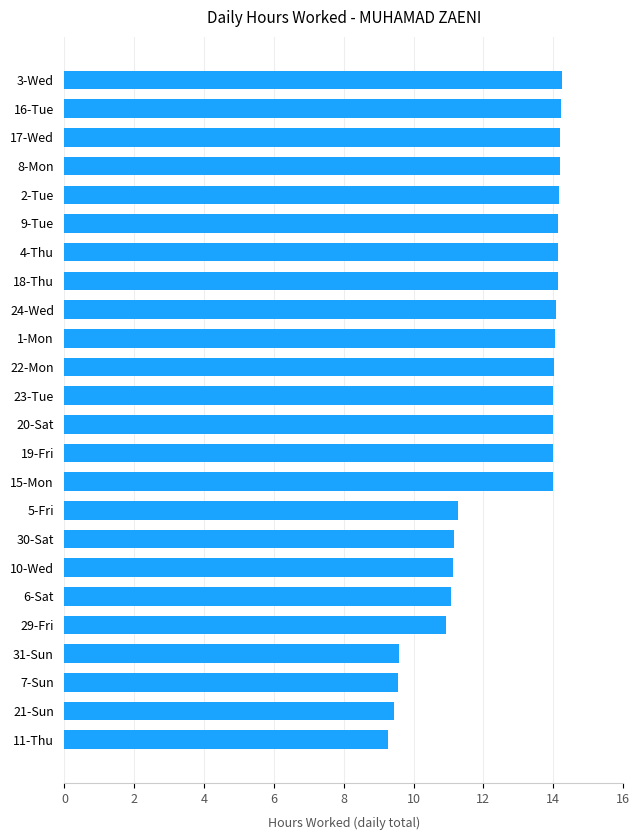

Count the number of categories in the chart.

24